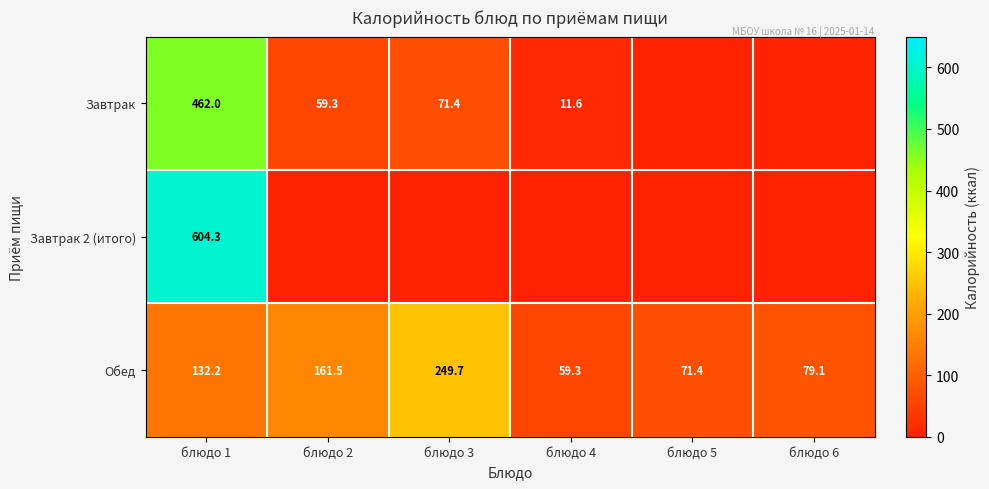

What value does the Обед series have at блюдо 4?

59.3